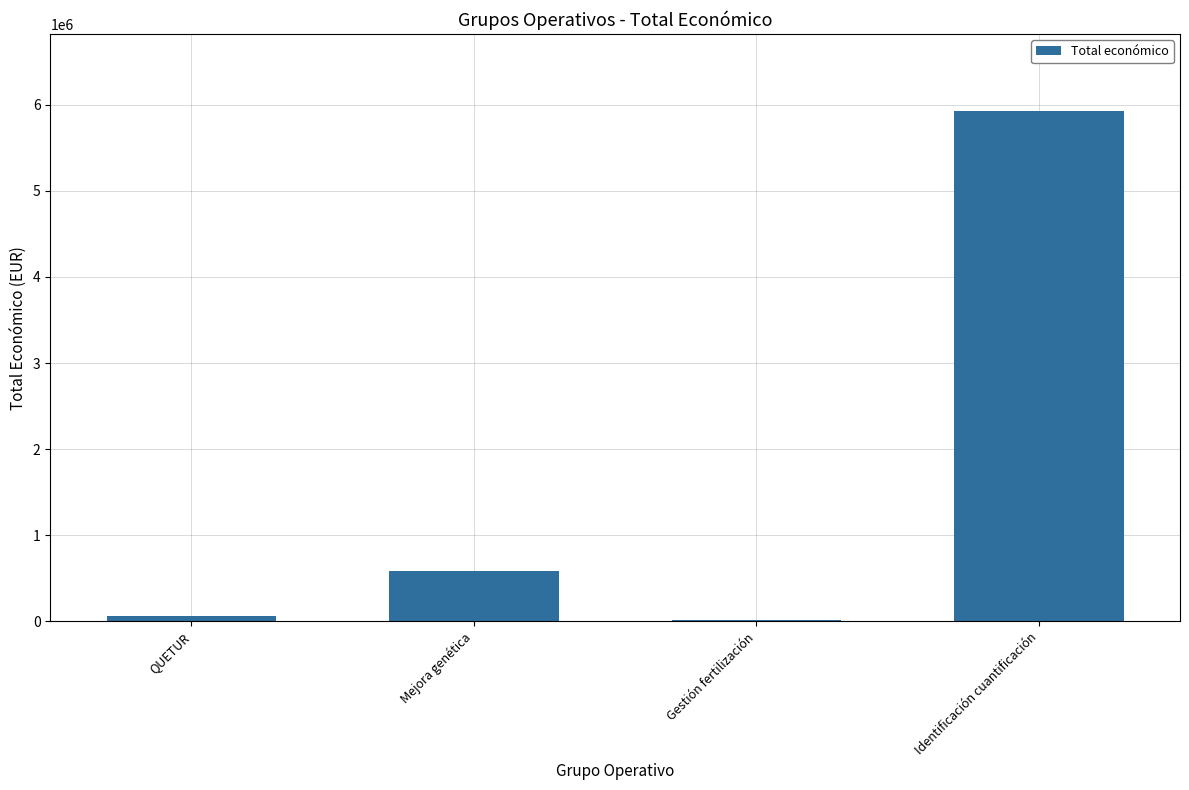

What is the approximate value at QUETUR?

60172